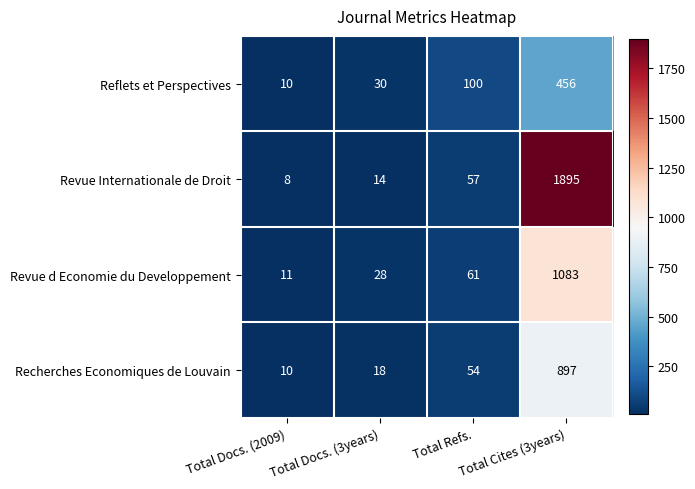

What is the smallest value displayed?

8